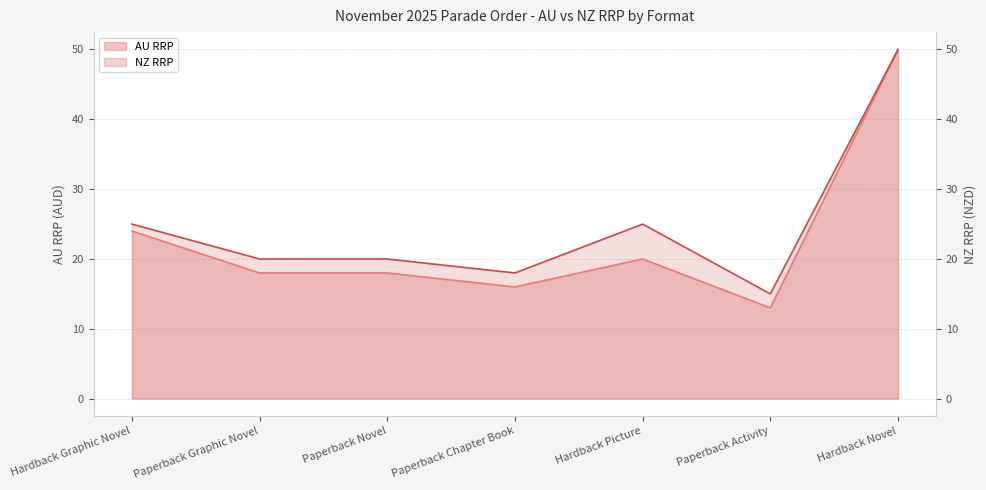

True or false: AU RRP and NZ RRP cross at least once.

False